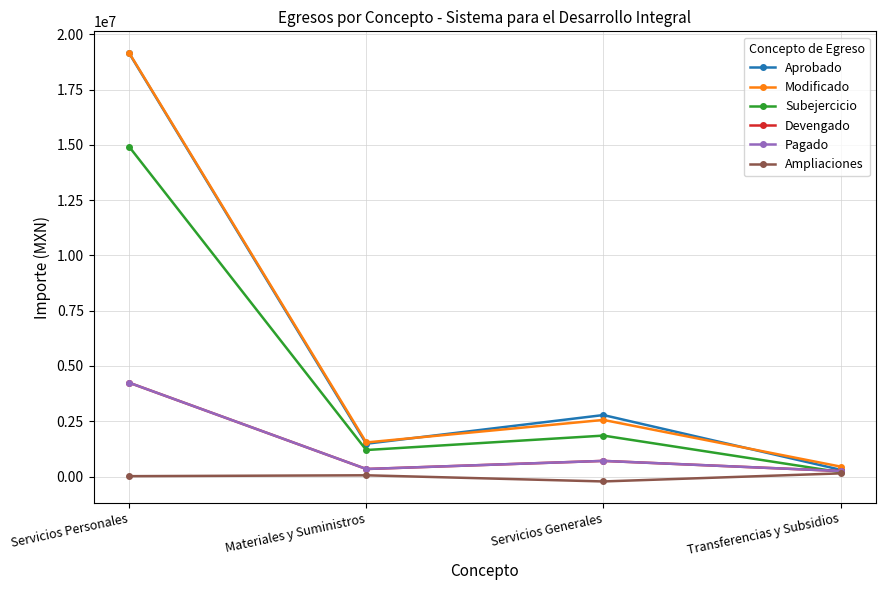

True or false: Ampliaciones and Devengado cross at least once.

False